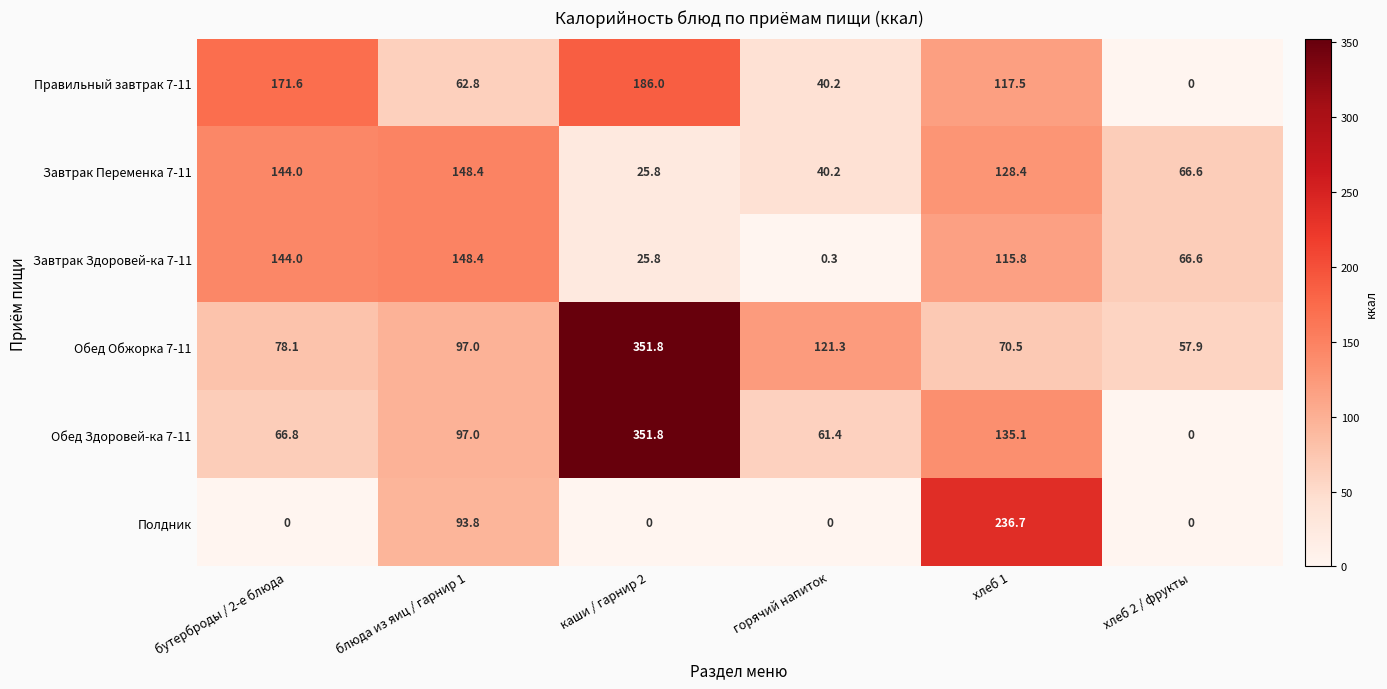

At how many categories does at least one series exceed 17?

6